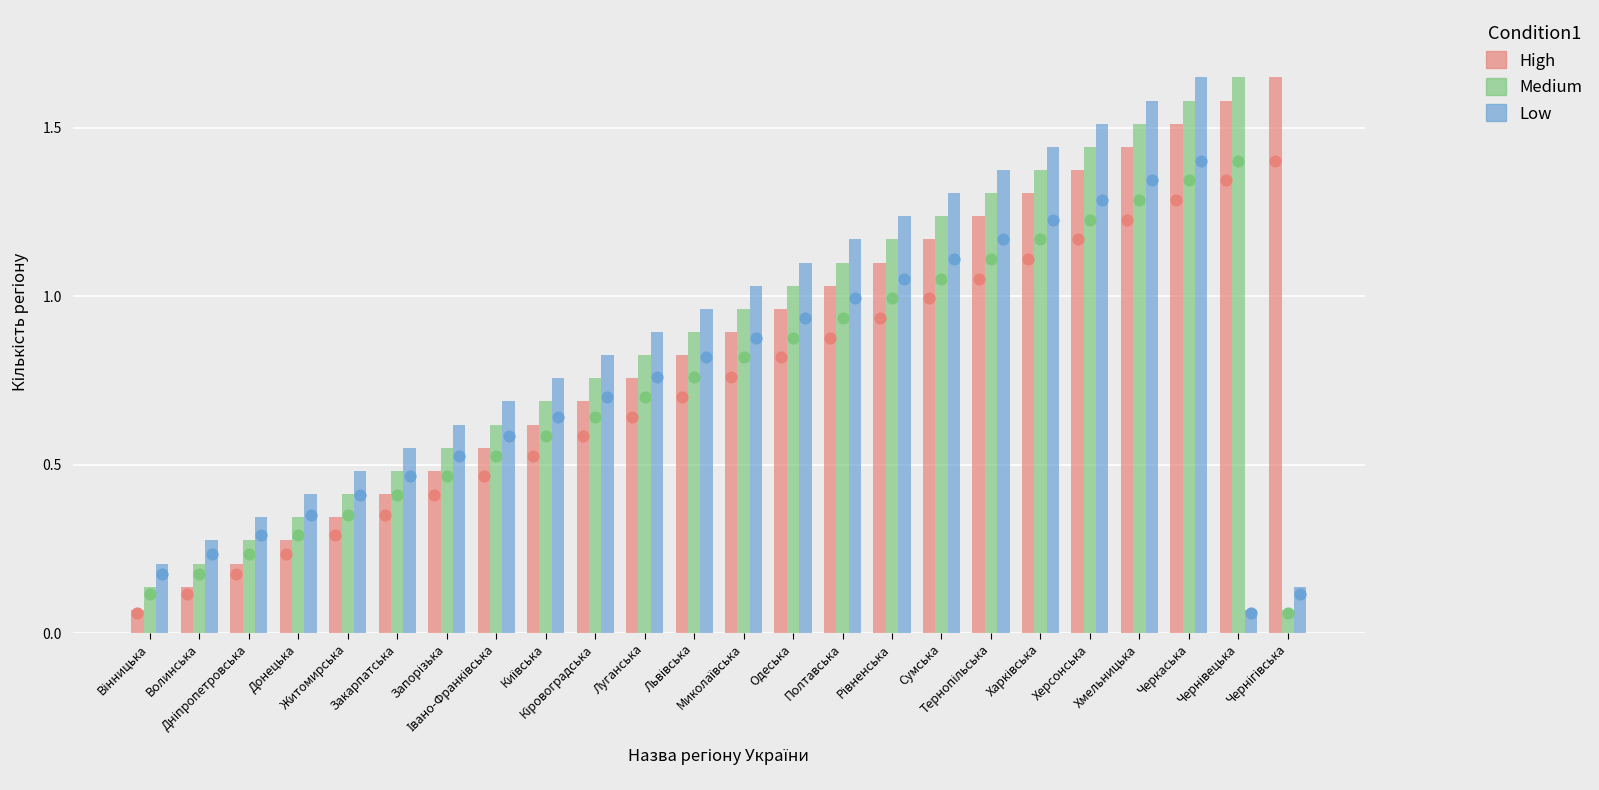

What is the total value across all series at Чернігівська?

1.9